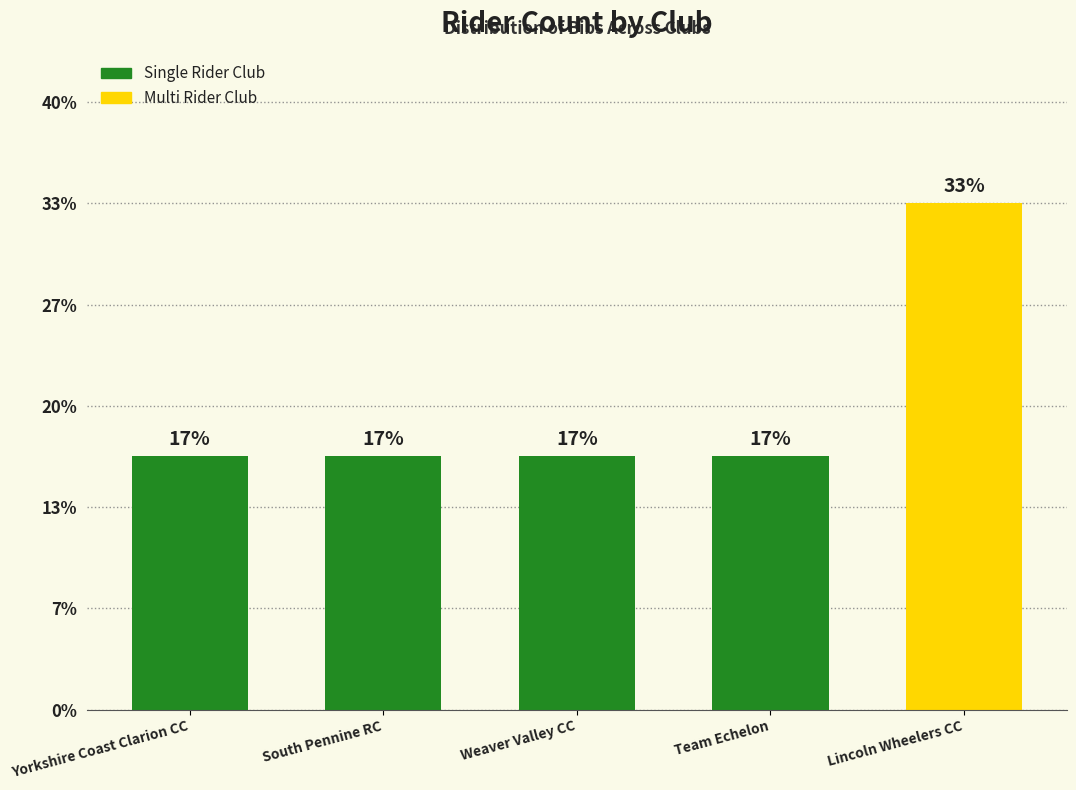

Are the bars horizontal?

No